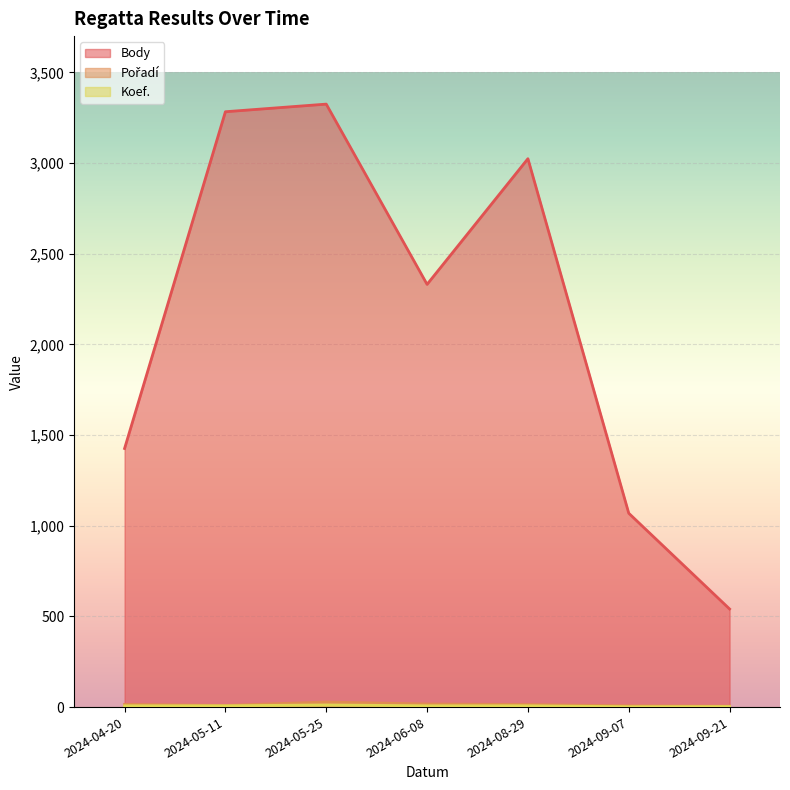

What are all the series names shown in the legend?

Body, Pořadí, Koef.